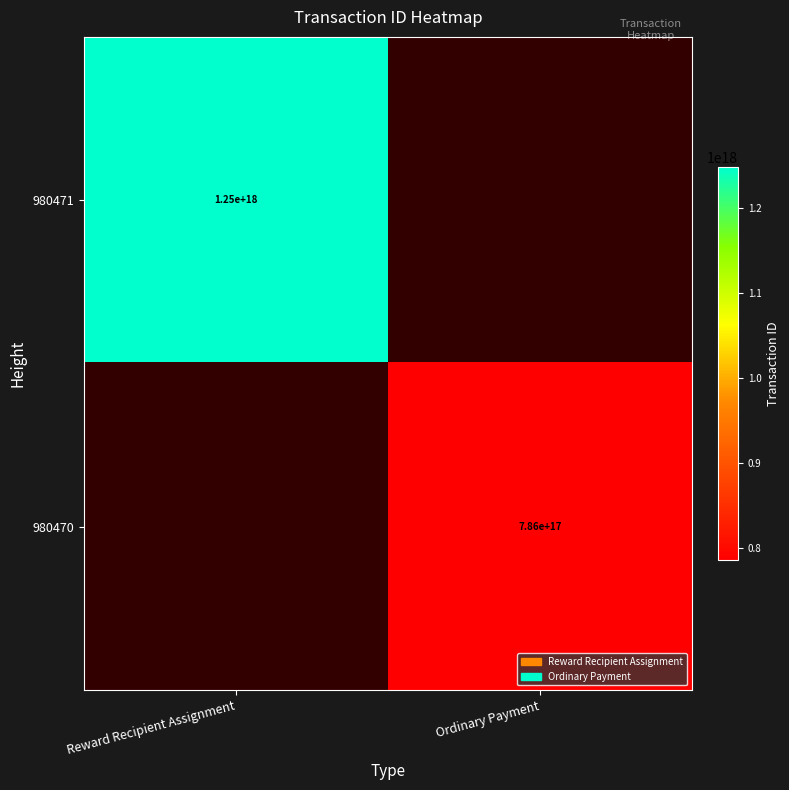

Is it true that 980470 equals 1145939940616649600 at Ordinary Payment?

False